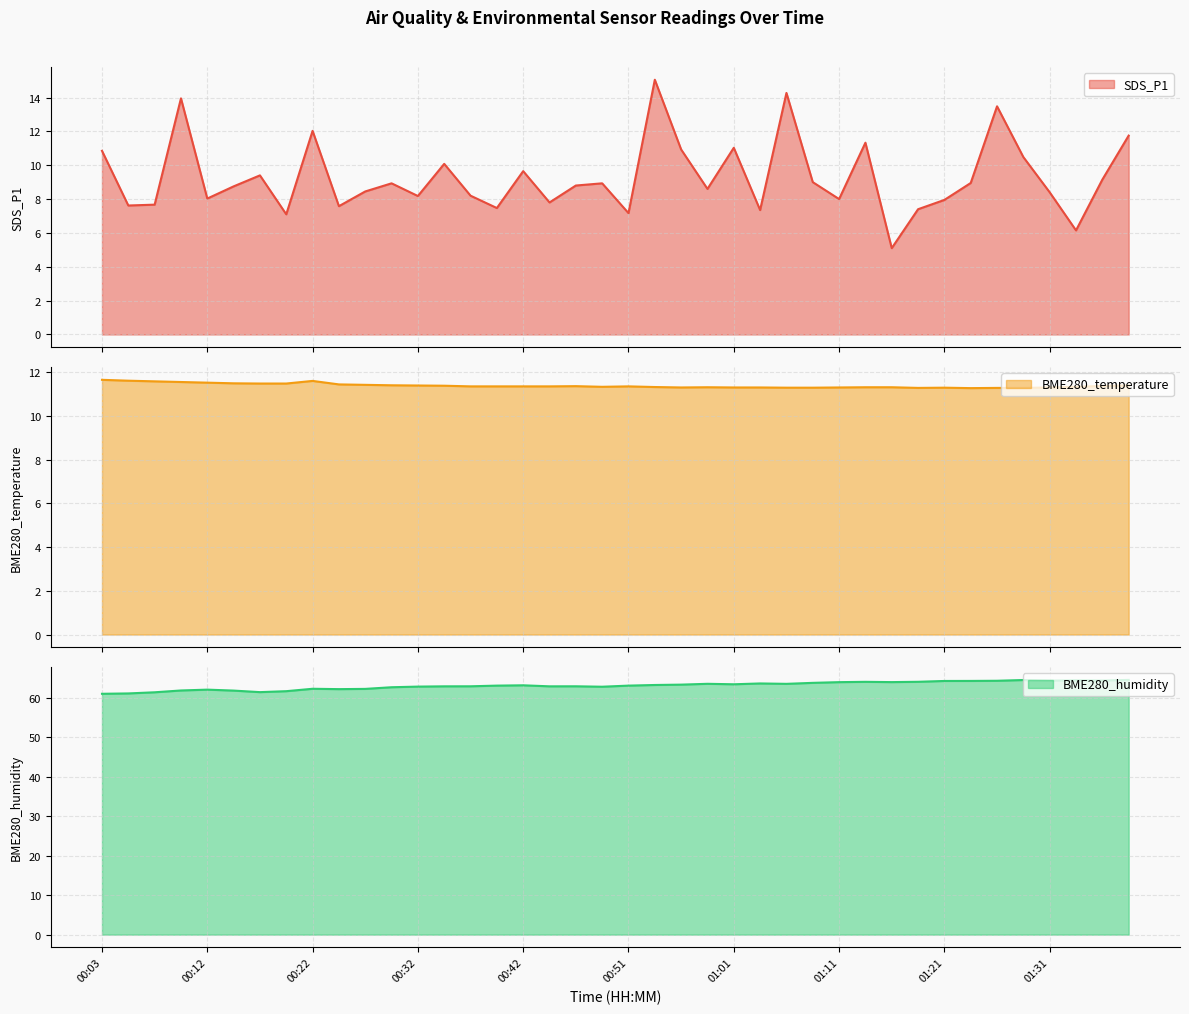

At which category does BME280_temperature reach its first local peak?

00:22